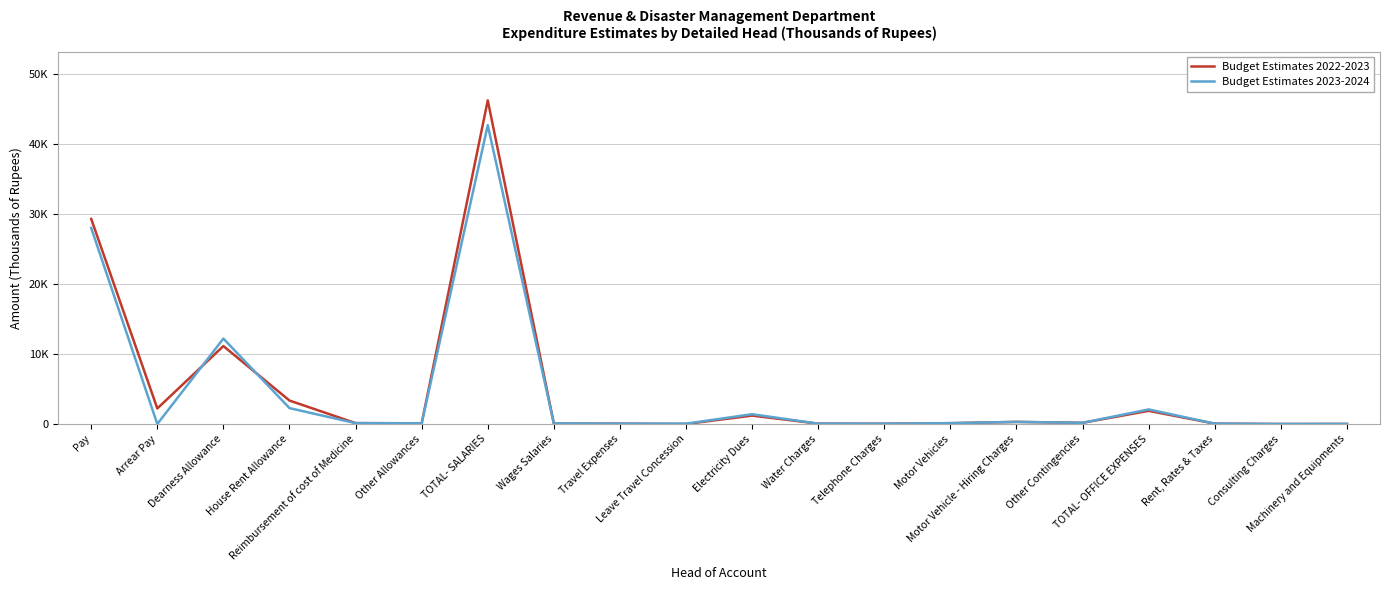

What is the label of the 7th point from the right?

Motor Vehicles